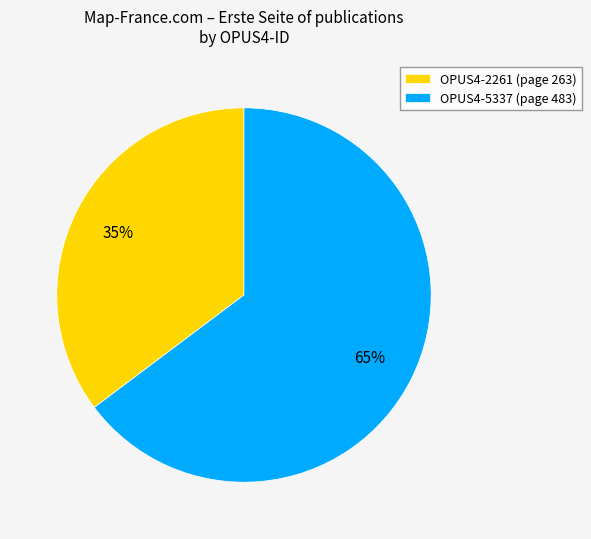

Is there a majority slice in this chart?

Yes